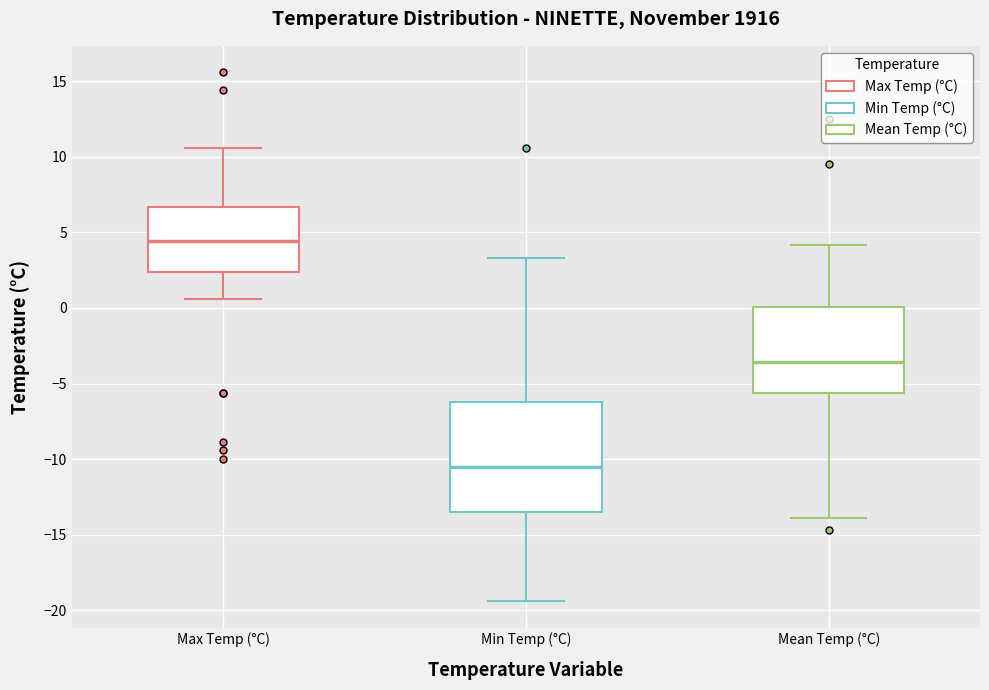

Where does the upper whisker of the box for Max Temp (°C) end on the y-axis? The values are not printed on the chart, so give them approximately, as read against the axis.

10.5